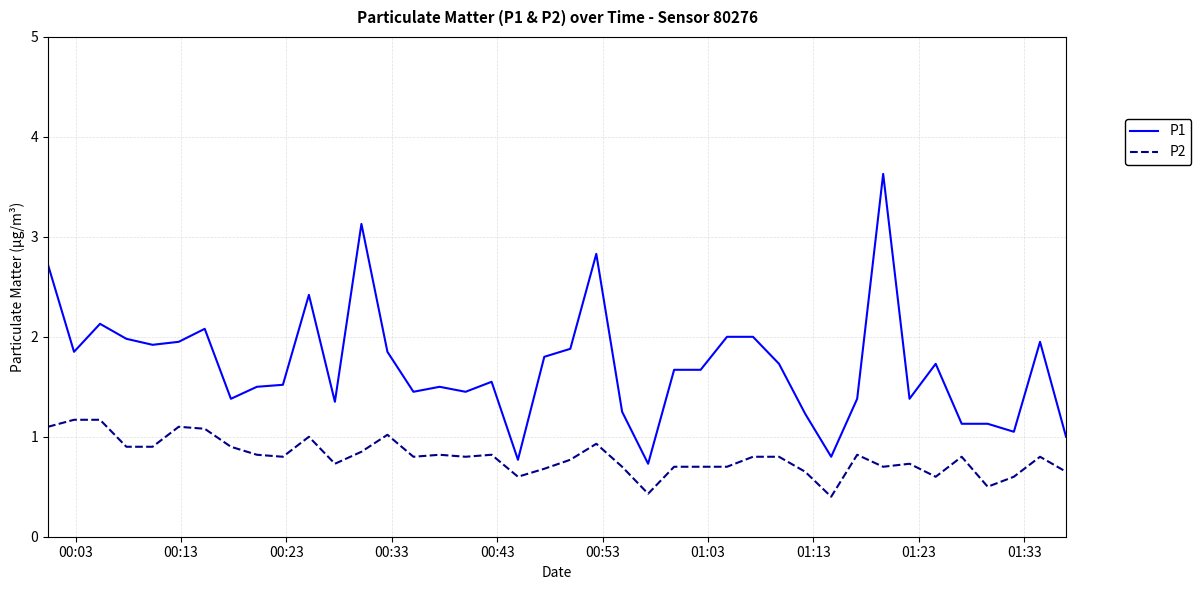

True or false: P1 and P2 intersect in this chart.

False